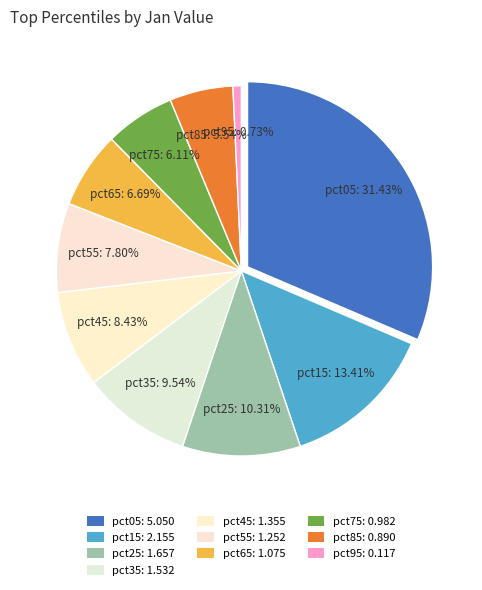

Which category has the biggest portion of the pie?

pct05